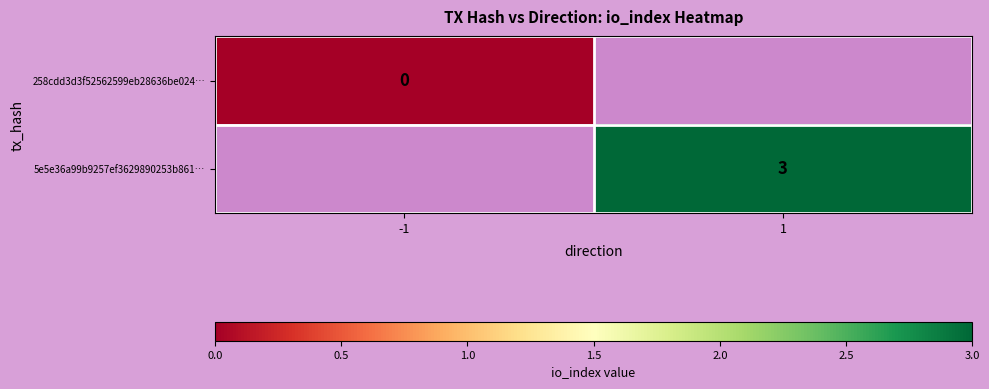

The value of 5e5e36a99b9257ef3629890253b861… at 1 is 3. True or false?

True